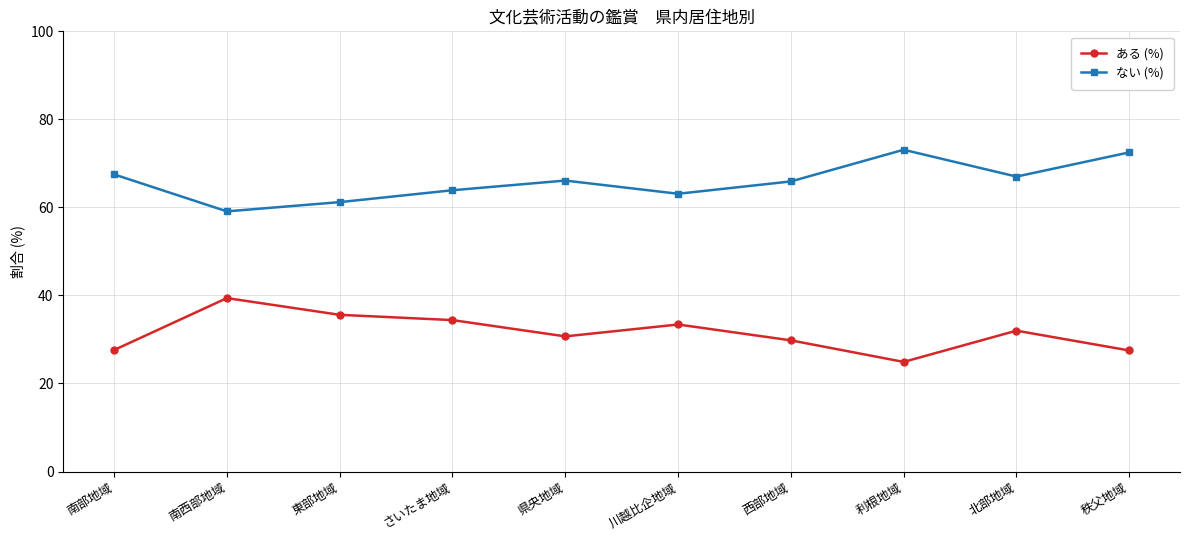

What value does the ない (%) series have at 県央地域?

66.1